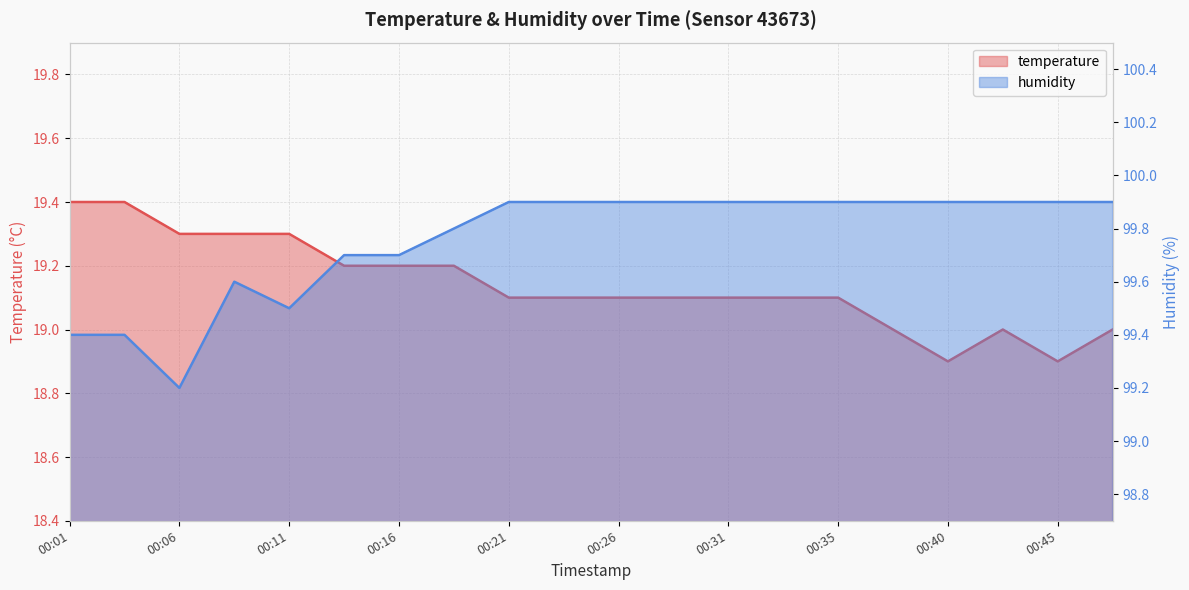

True or false: humidity and temperature cross at least once.

False